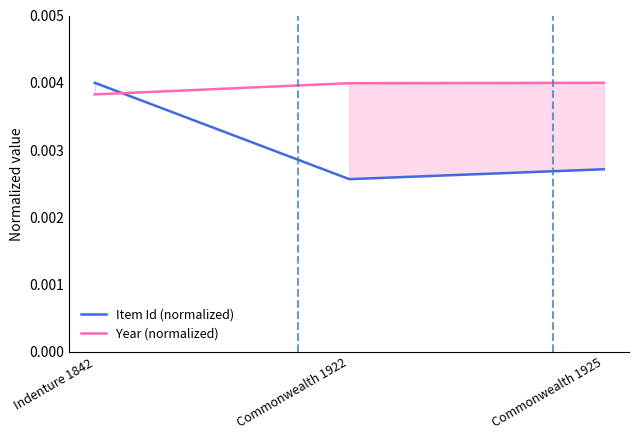

Reading left to right, extract all data points from this chart.

Item Id (normalized): Indenture 1842=0.0	Commonwealth 1922=0.0	Commonwealth 1925=0.0
Year (normalized): Indenture 1842=0.0	Commonwealth 1922=0.0	Commonwealth 1925=0.0